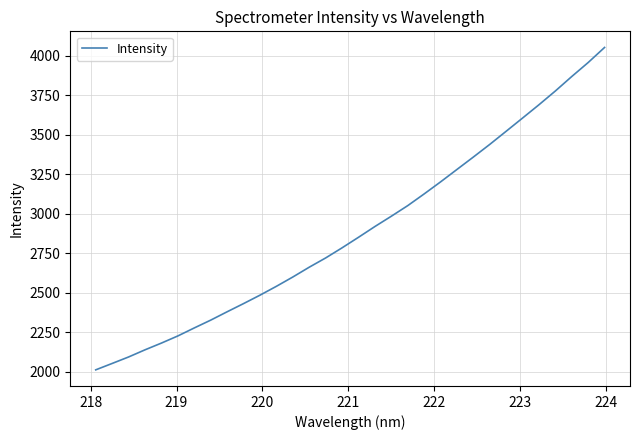

What is the difference between the second highest and second lowest values?

1904.8